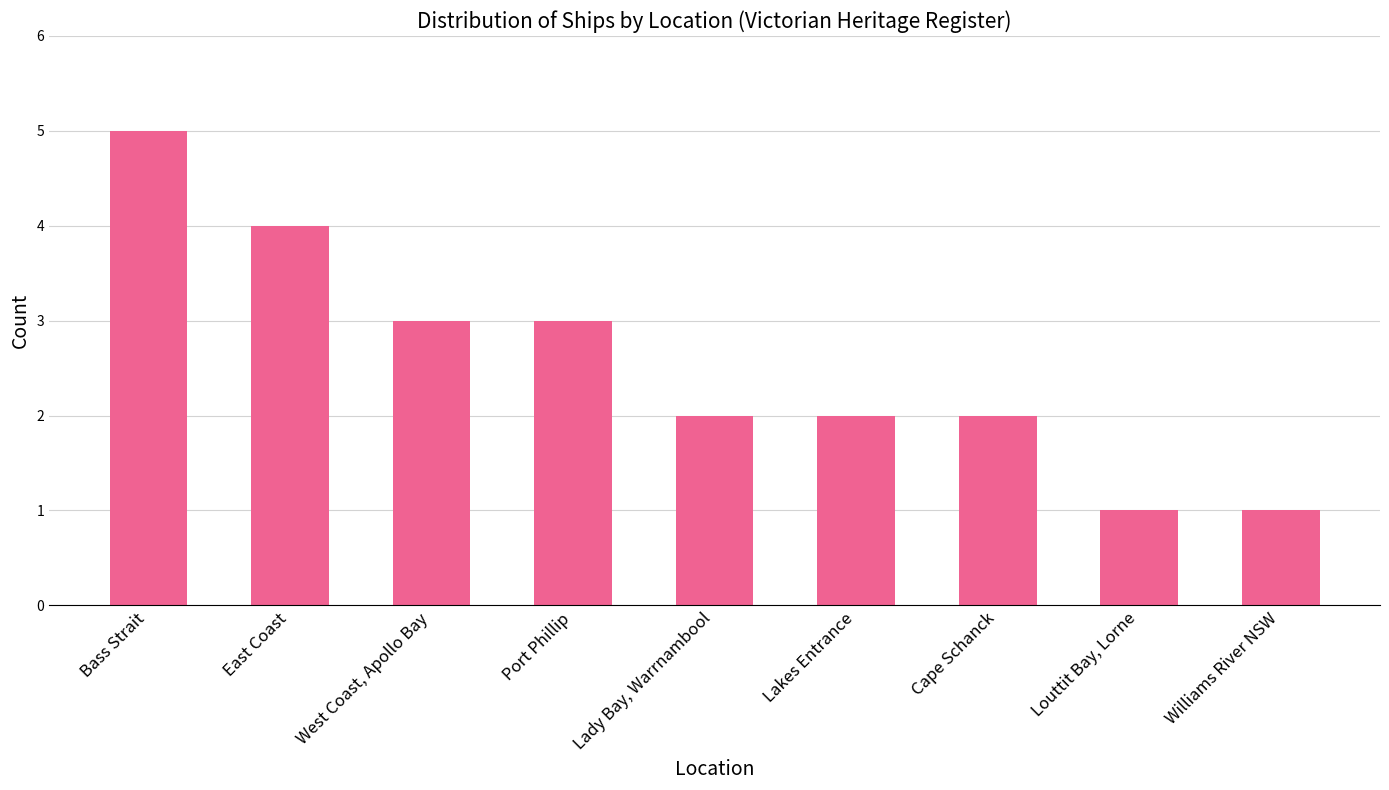

Are the bars grouped side by side (vs. stacked)?

No